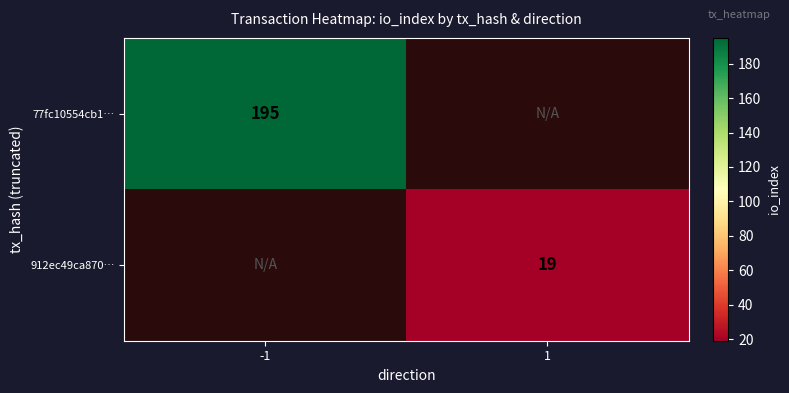

The value of 912ec49ca870… at 1 is 19. True or false?

True